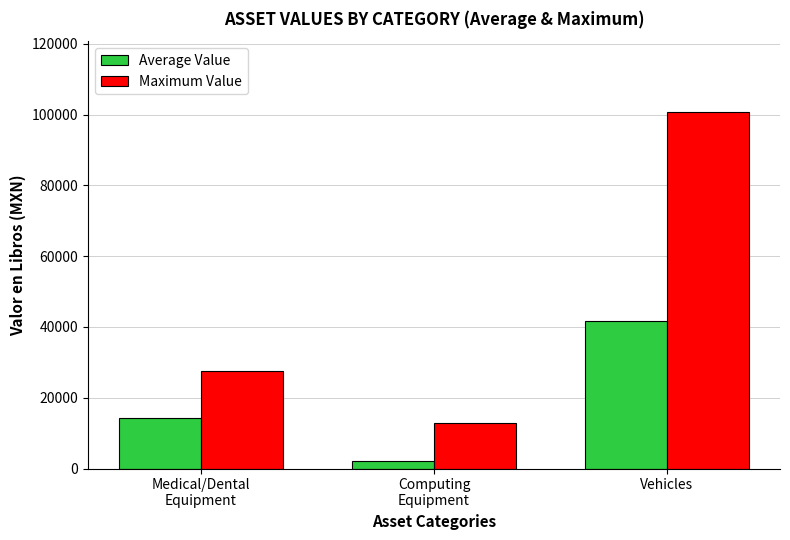

How many series are shown in this chart?

2